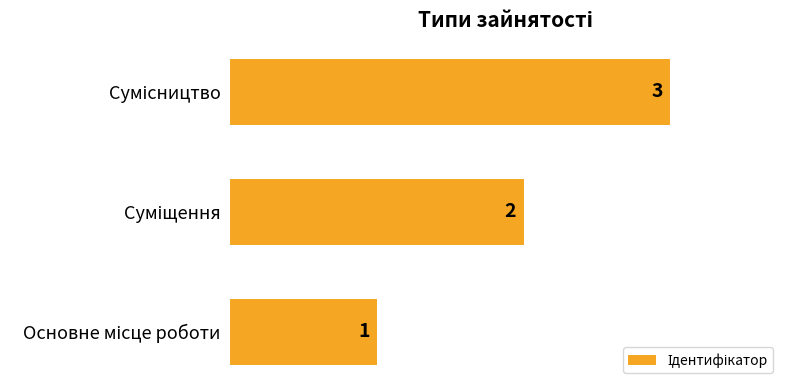

What is the greatest value displayed?

3